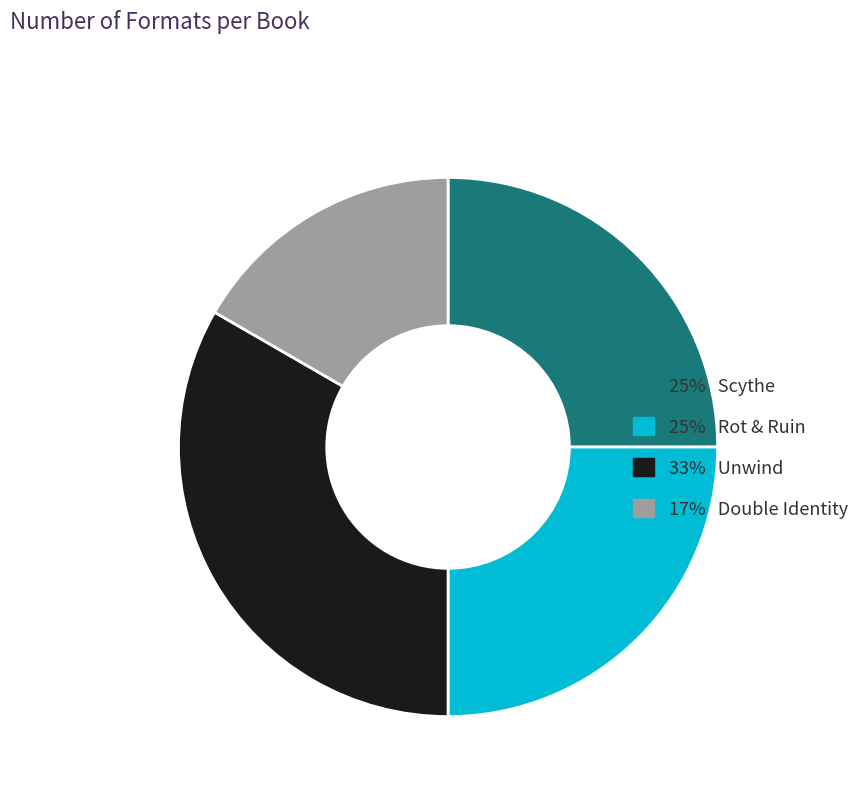

Is it true that 25% Rot & Ruin is 25% of the pie?

True